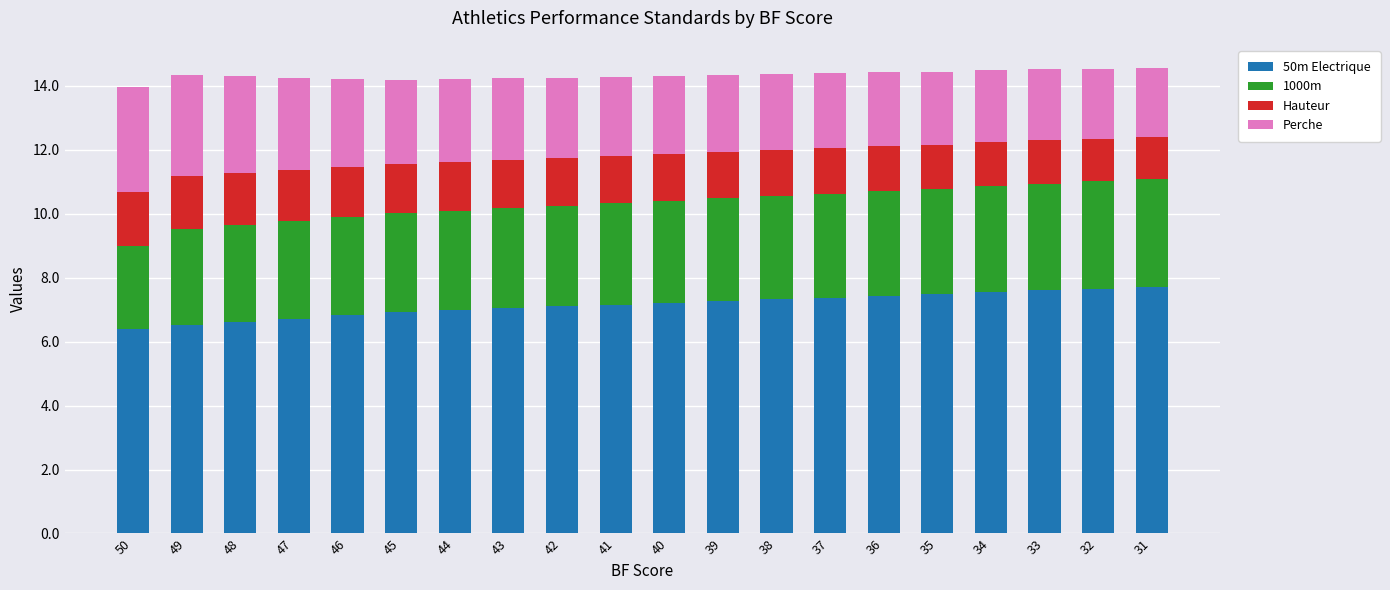

True or false: 50m Electrique has a value of 3.2 at 36.

False